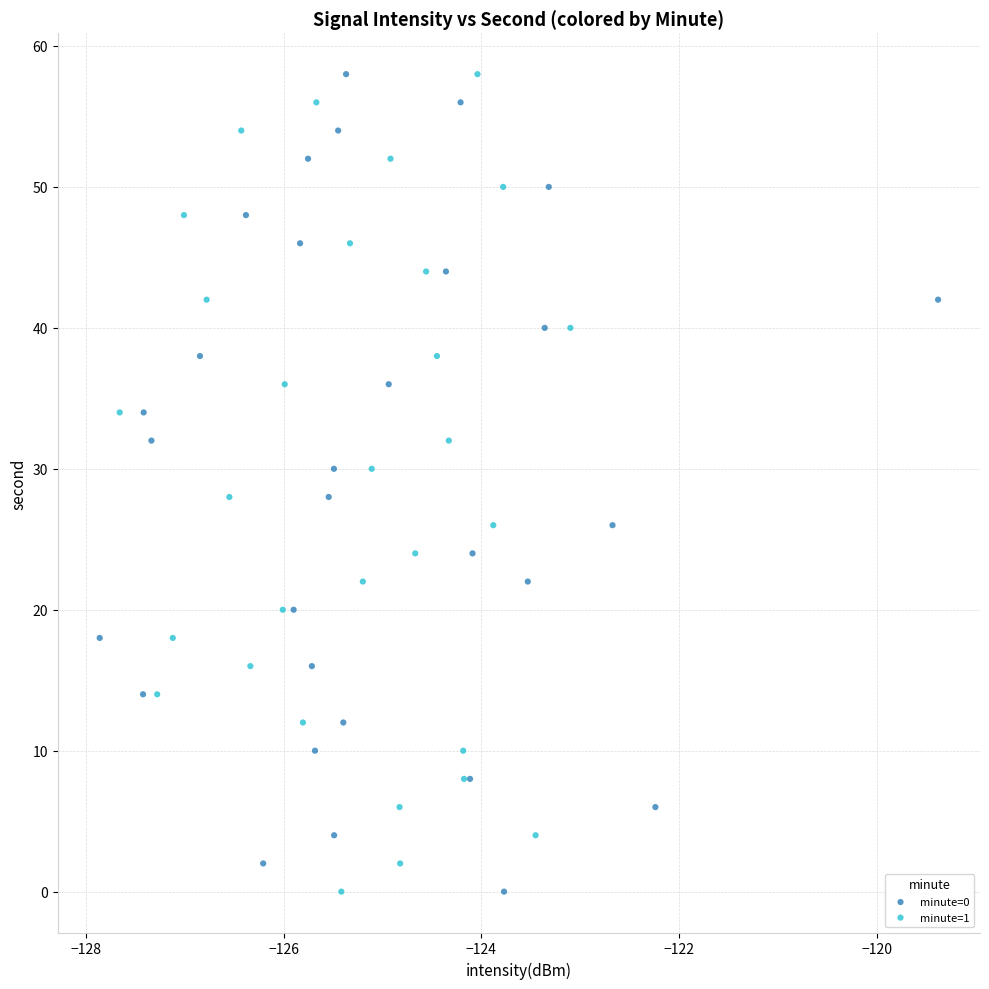

What are all the series names shown in the legend?

minute=0, minute=1